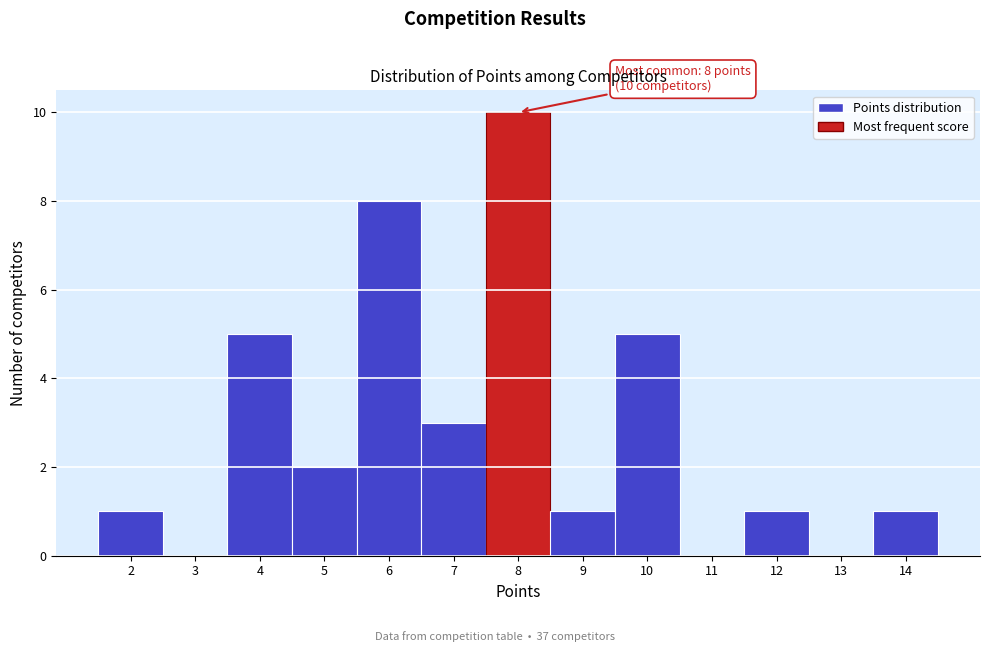

Over which range of the x-axis is the bar tallest?

7.5 to 8.5